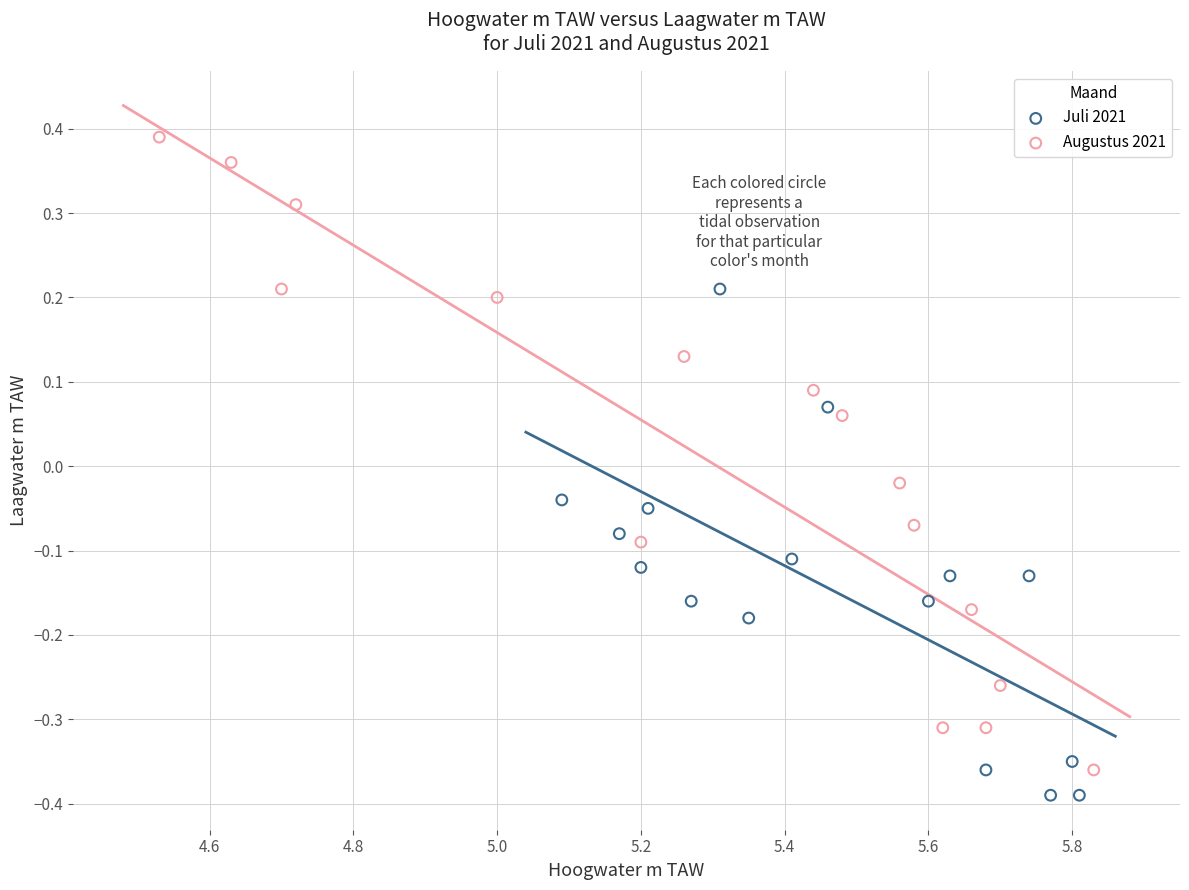

Which series contains the highest Y value?

Augustus 2021